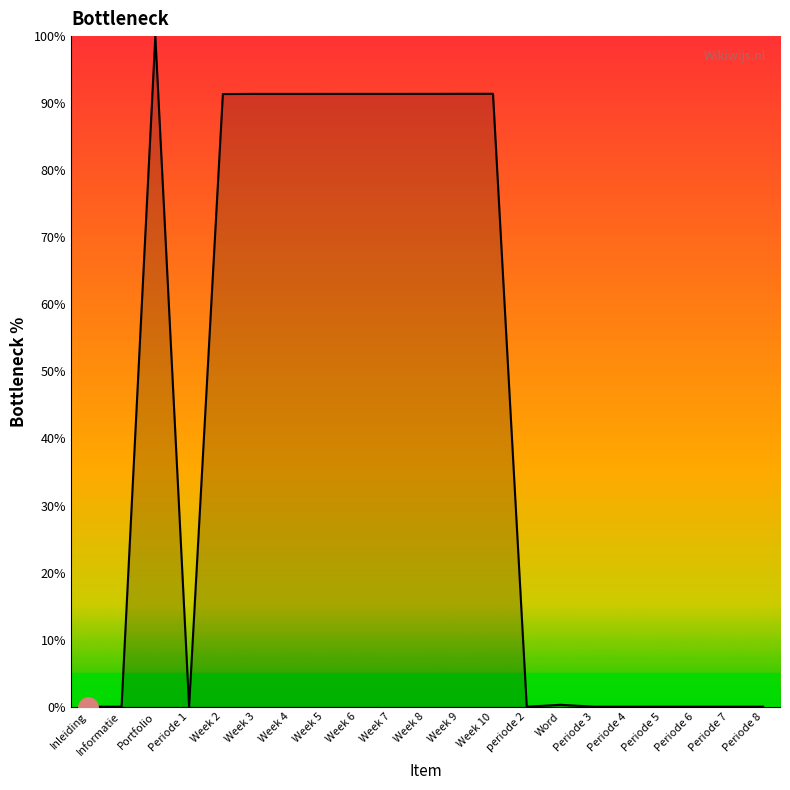

The value at Week 9 is 91.4. True or false?

True